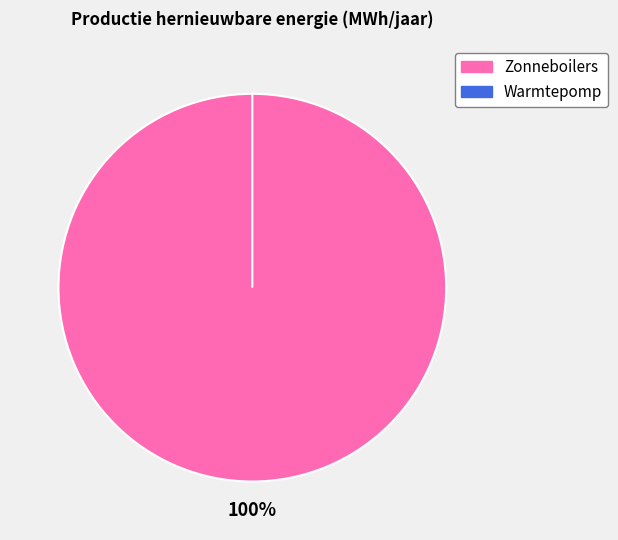

To the nearest percent, what is the difference between the largest and smallest slice percentages?

100%